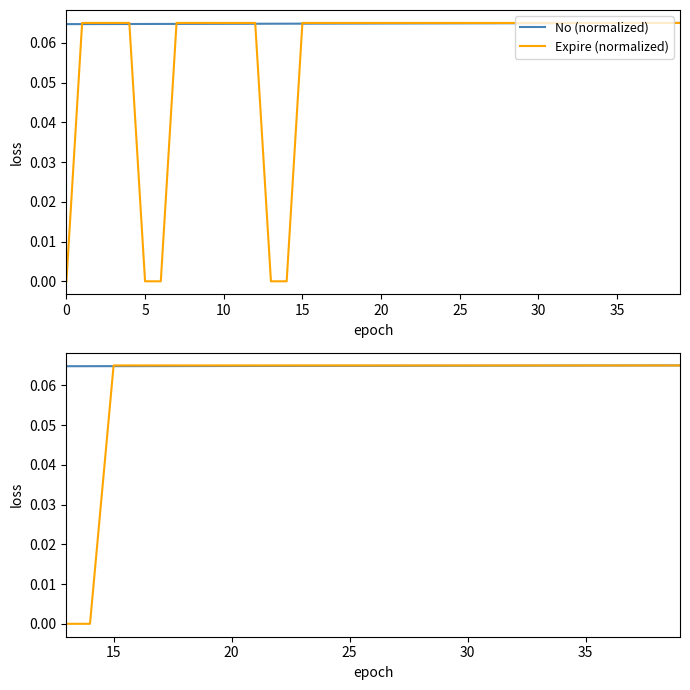

List the series in order of their overall mean, highest first.

No (normalized), Expire (normalized)